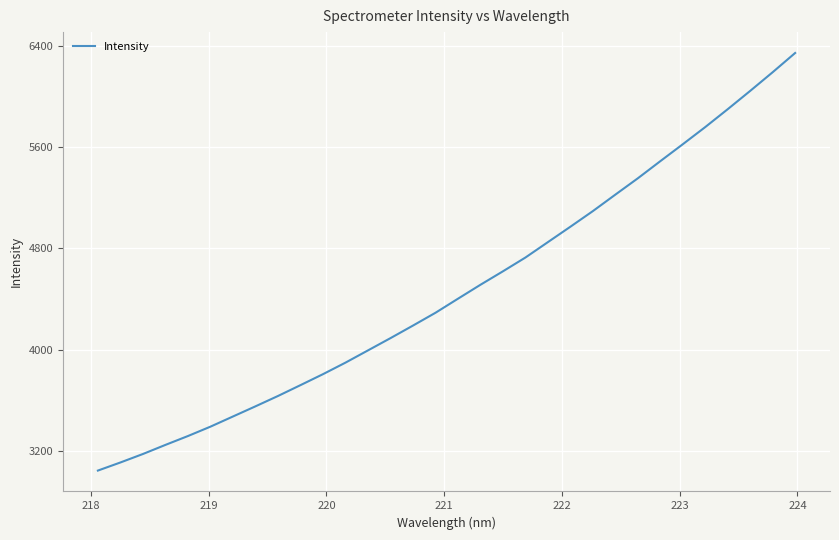

What is the difference between the maximum and minimum values?

3297.1